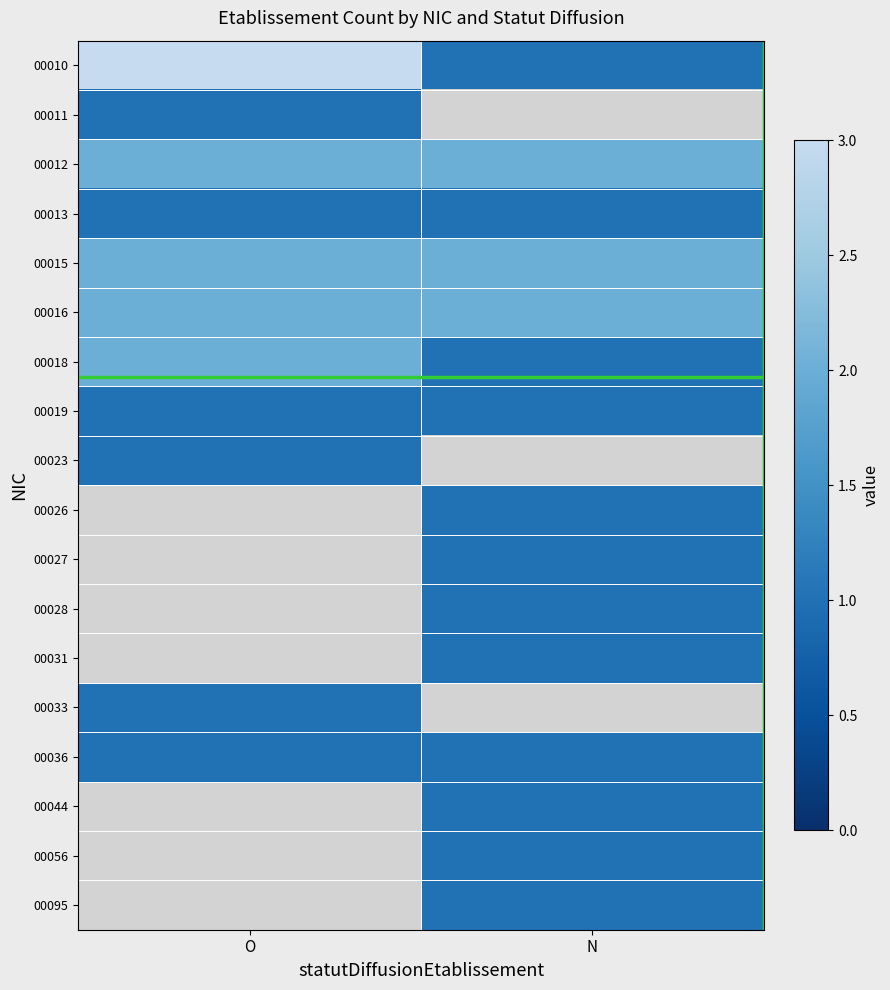

Rank the series at O from highest to lowest value.

00010, 00012, 00015, 00016, 00018, 00011, 00019, 00023, 00026, 00027, 00028, 00031, 00033, 00036, 00044, 00056, 00095, 00013